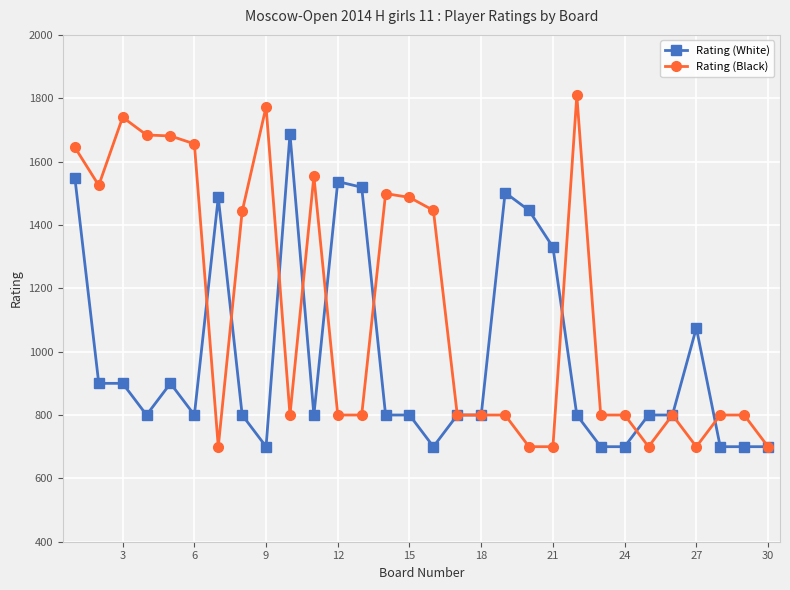

What is the value of the Rating (White) point at the 2nd from the left?

900